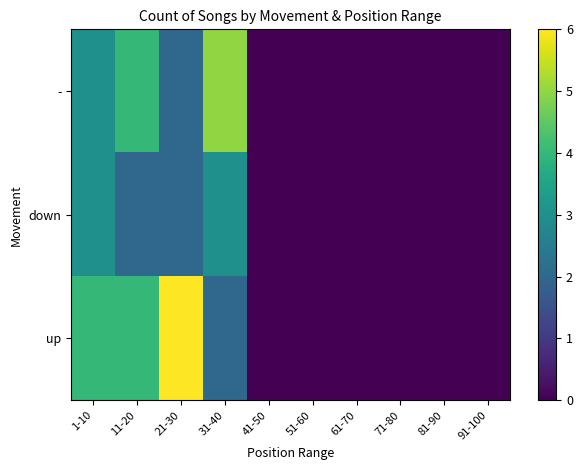

Which series has the widest spread of values?

up